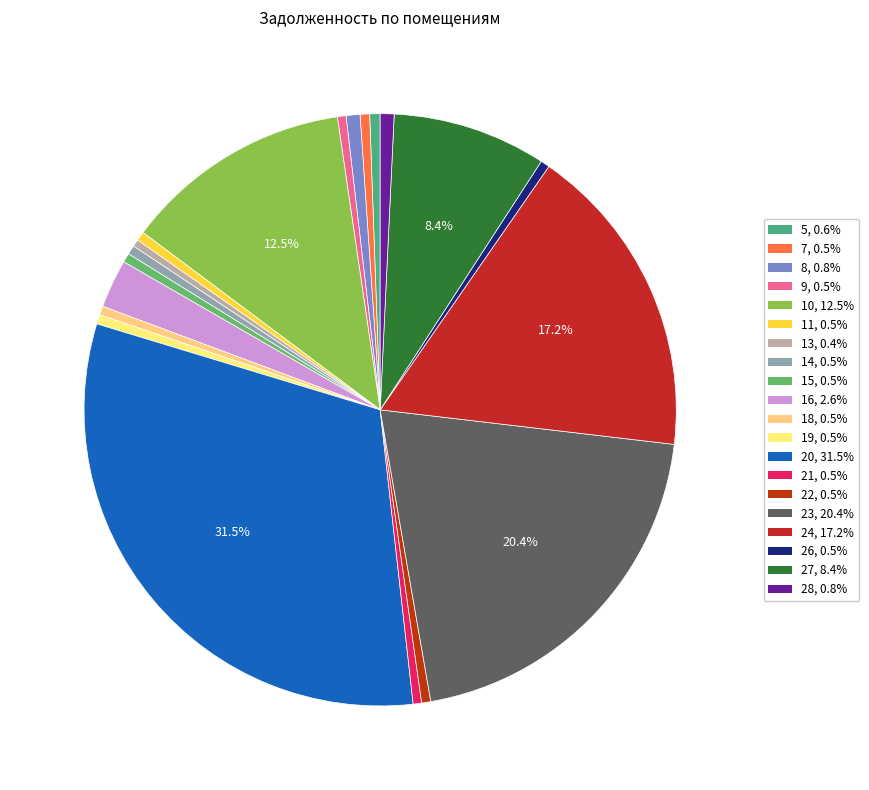

Is it true that 19 is 1% of the pie?

True